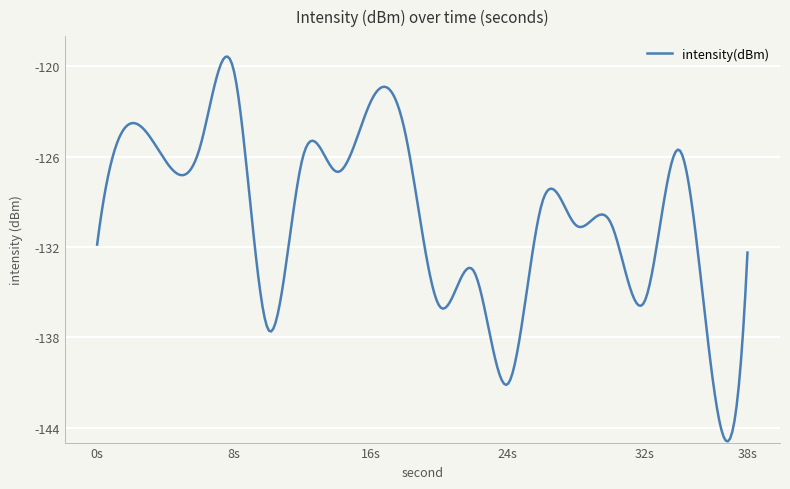

What is the smallest value displayed?

-144.9